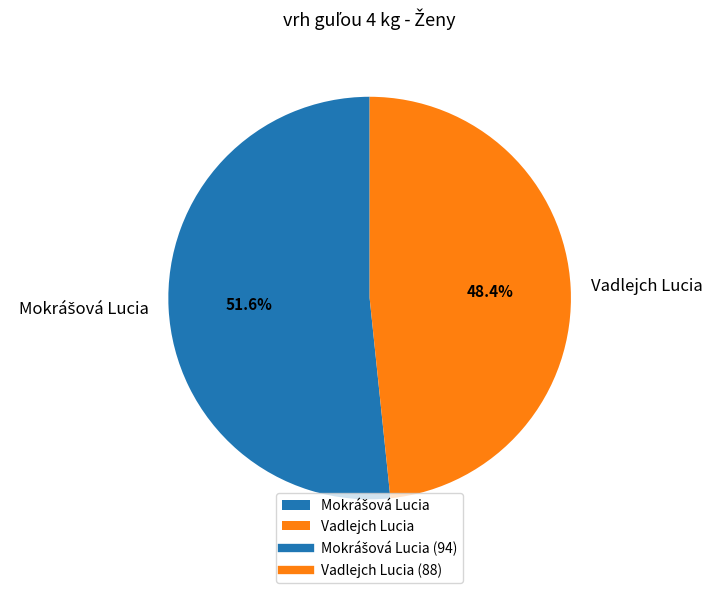

To the nearest percent, what is the average slice percentage?

50%